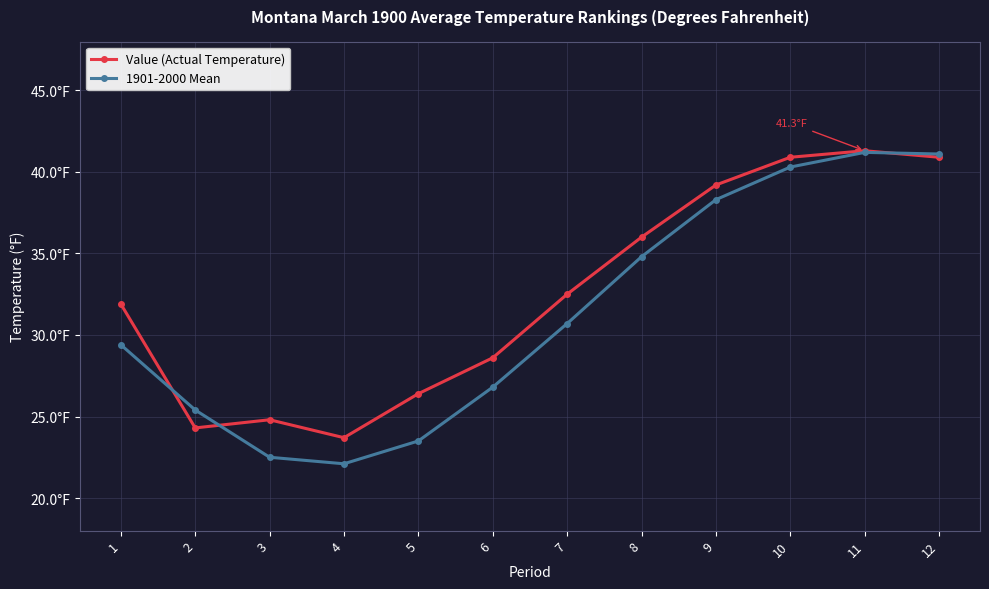

What are all the series names shown in the legend?

Value (Actual Temperature), 1901-2000 Mean